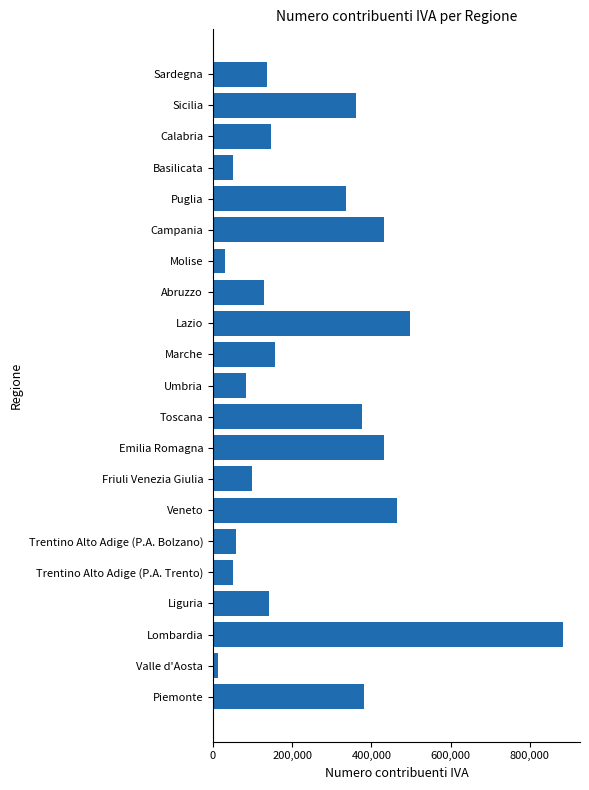

What is the difference between the maximum and second lowest values?

852195